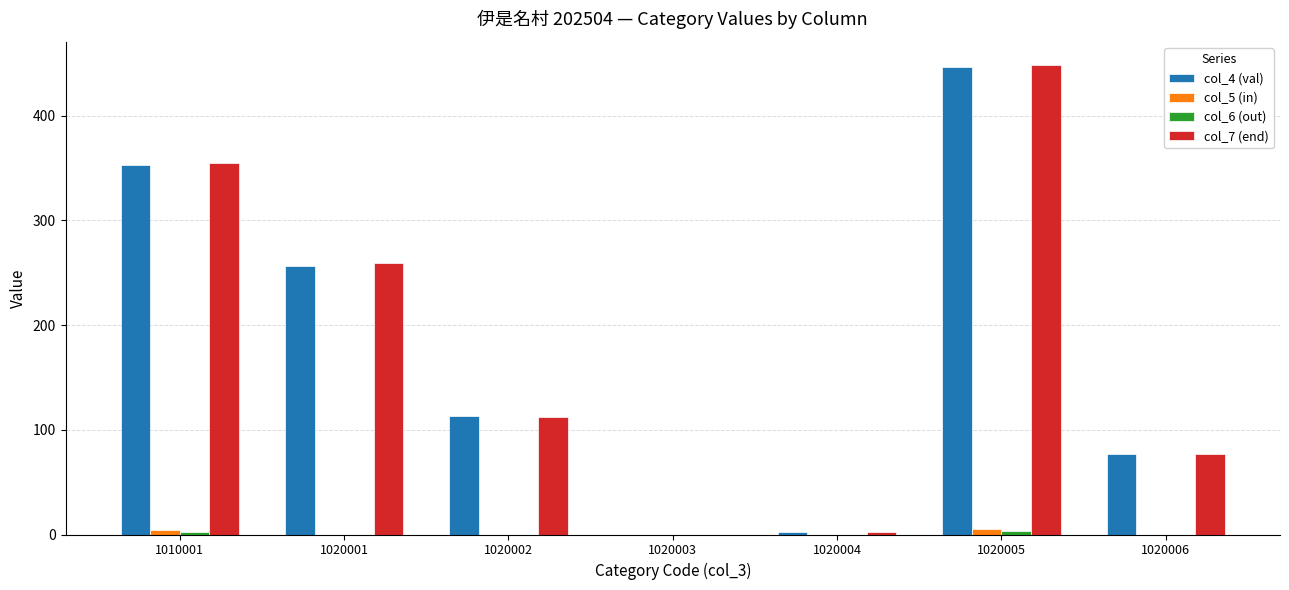

Does the chart contain stacked bars?

No